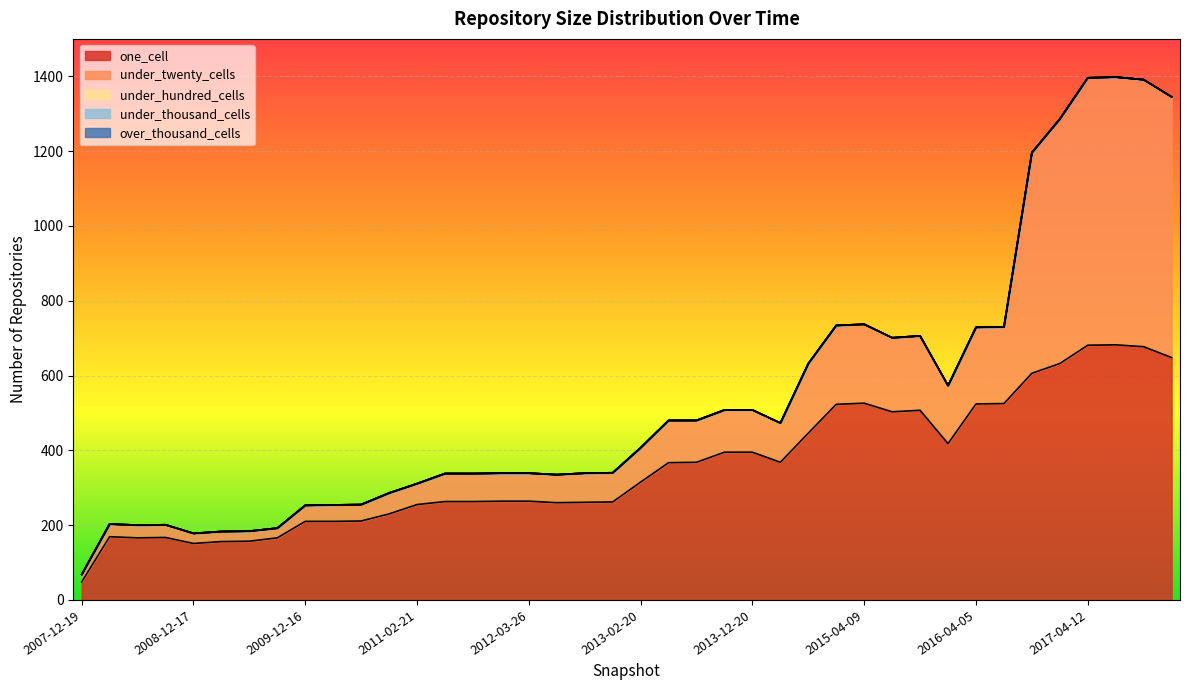

What is the greatest value displayed?

716